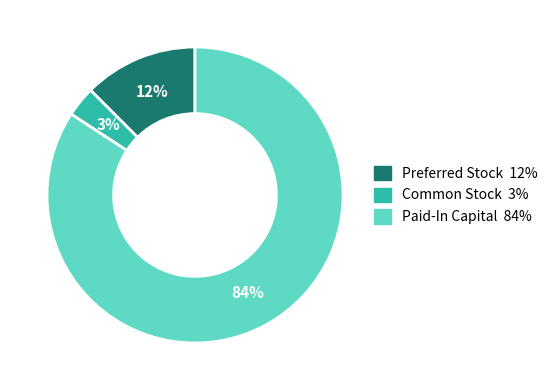

Is it true that Common Stock is 11% of the pie?

False